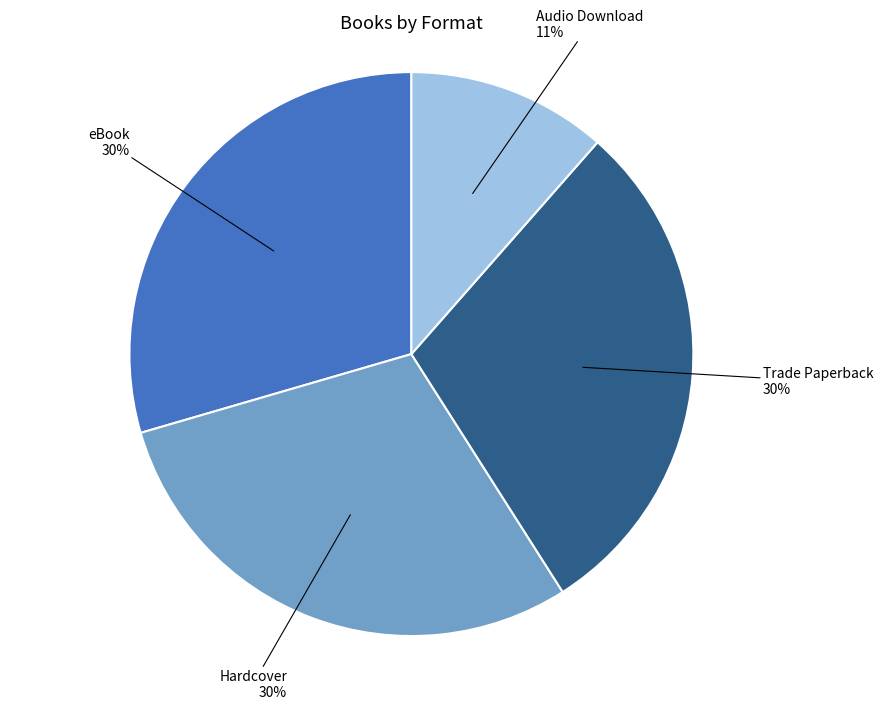

To the nearest percent, what is the average slice percentage?

25%